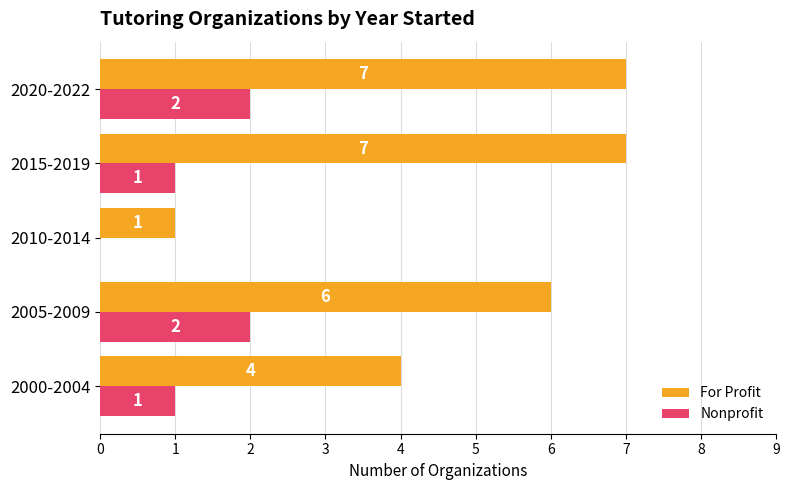

At which category is the sum across all series the highest?

2020-2022